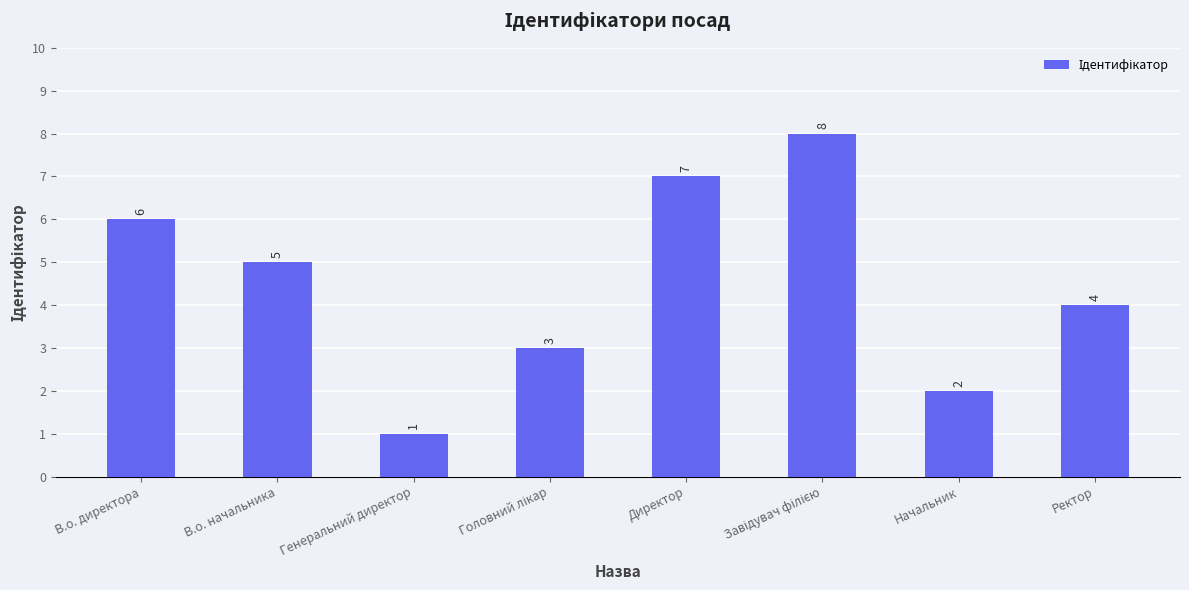

What is the value of the 4th bar from the left?

3